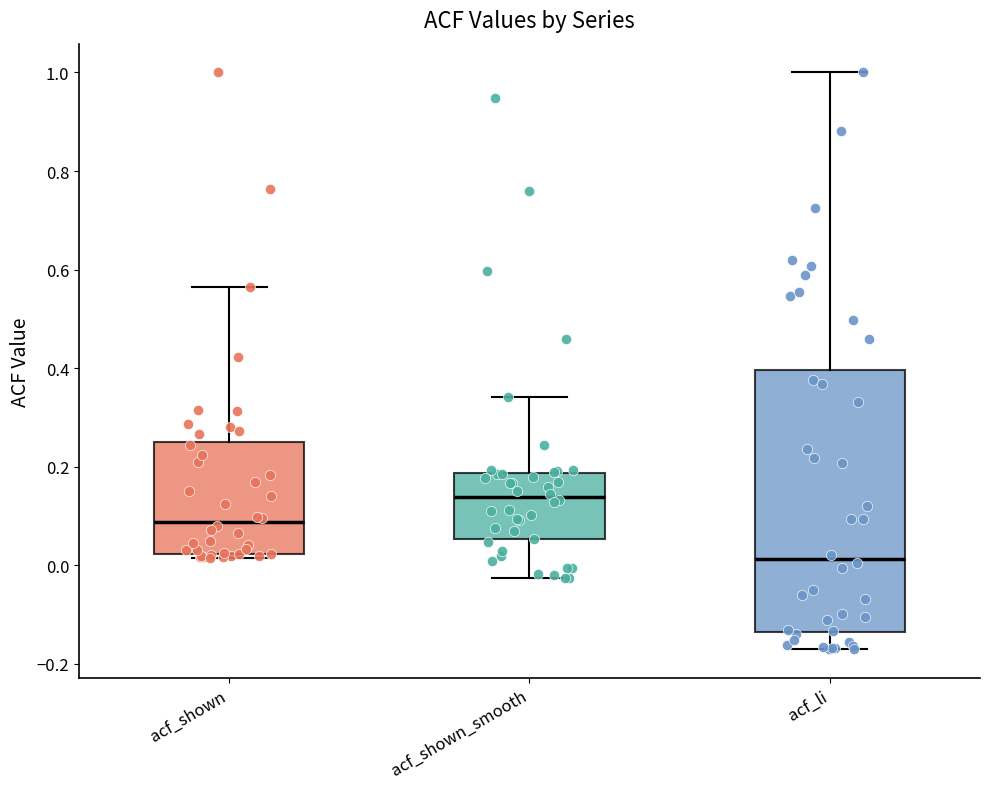

Which box has the highest median line?

acf_shown_smooth